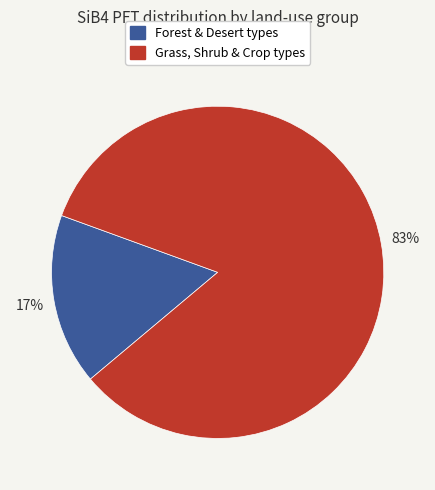

Between Forest & Desert types and Grass, Shrub & Crop types, which is larger?

Grass, Shrub & Crop types